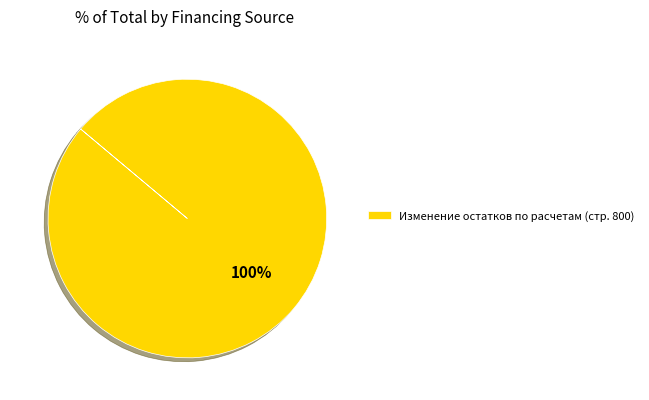

Is it true that Изменение остатков по расчетам (стр. 800) is 100% of the pie?

True